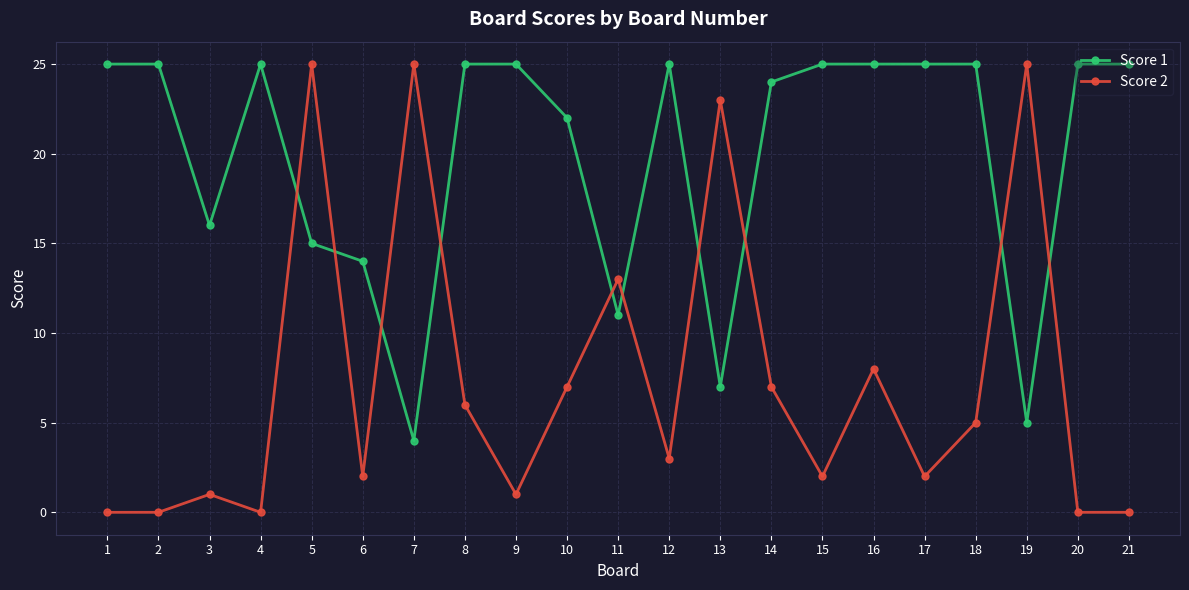

True or false: Score 2 has a value of 25 at 7.

True